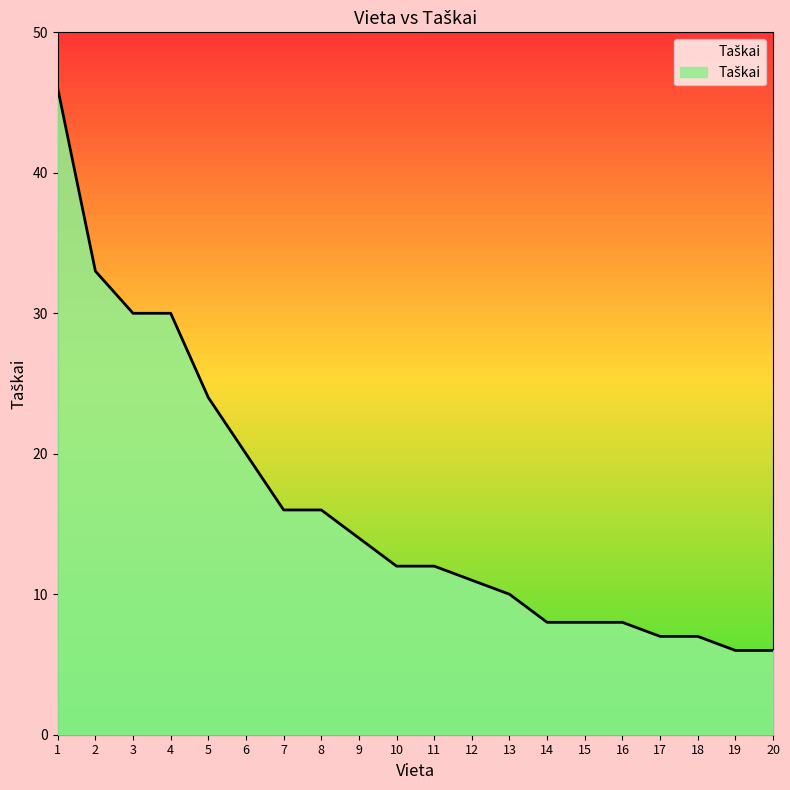

What is the approximate value at 3?

30